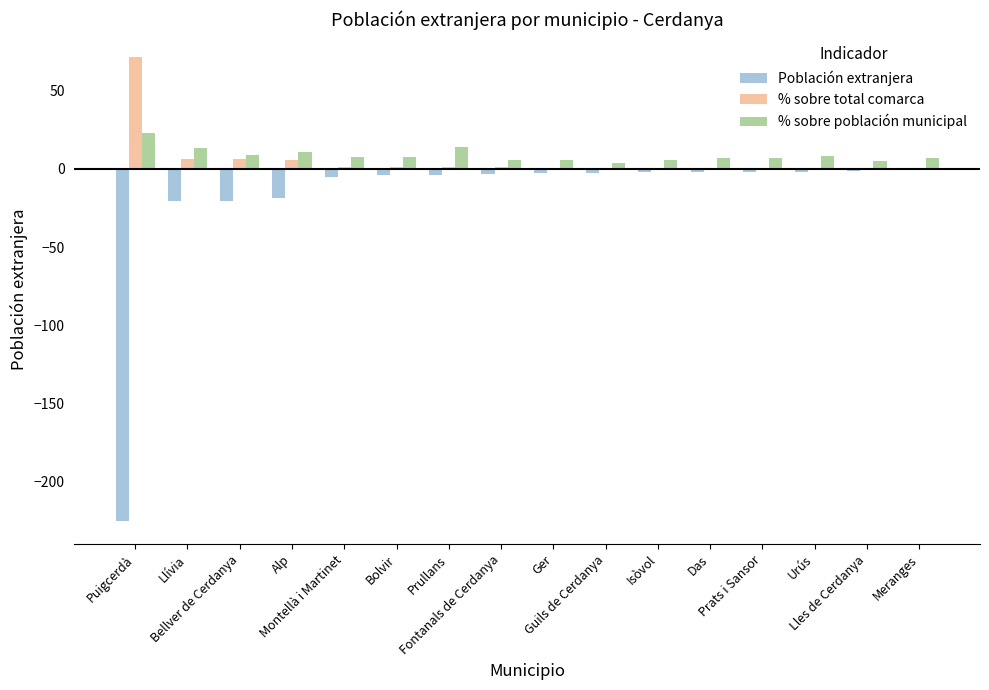

What is the greatest value displayed?

71.6